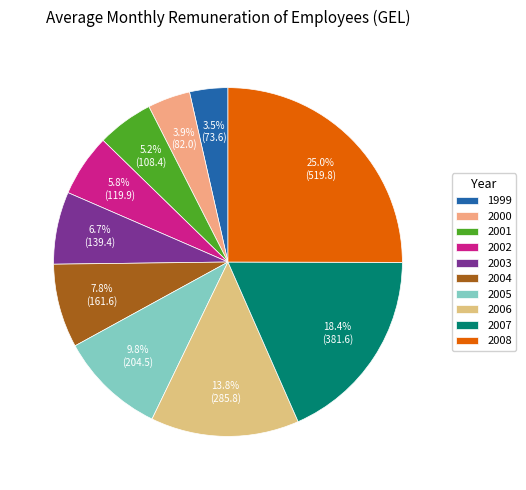

Which has a higher value, 2006 or 2001?

2006